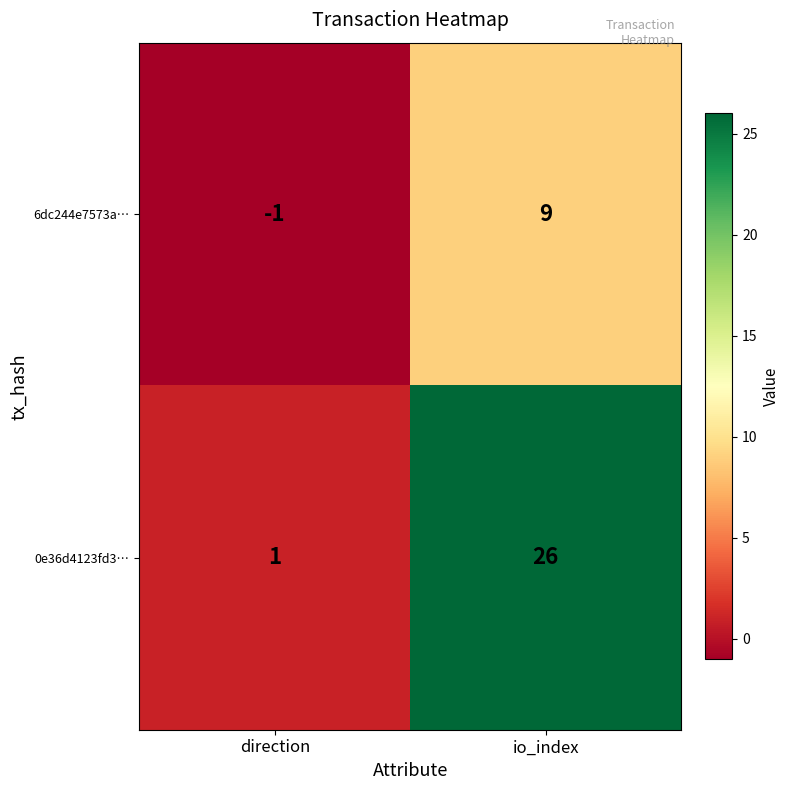

Where is 0e36d4123fd3… nearest to the value 13?

direction